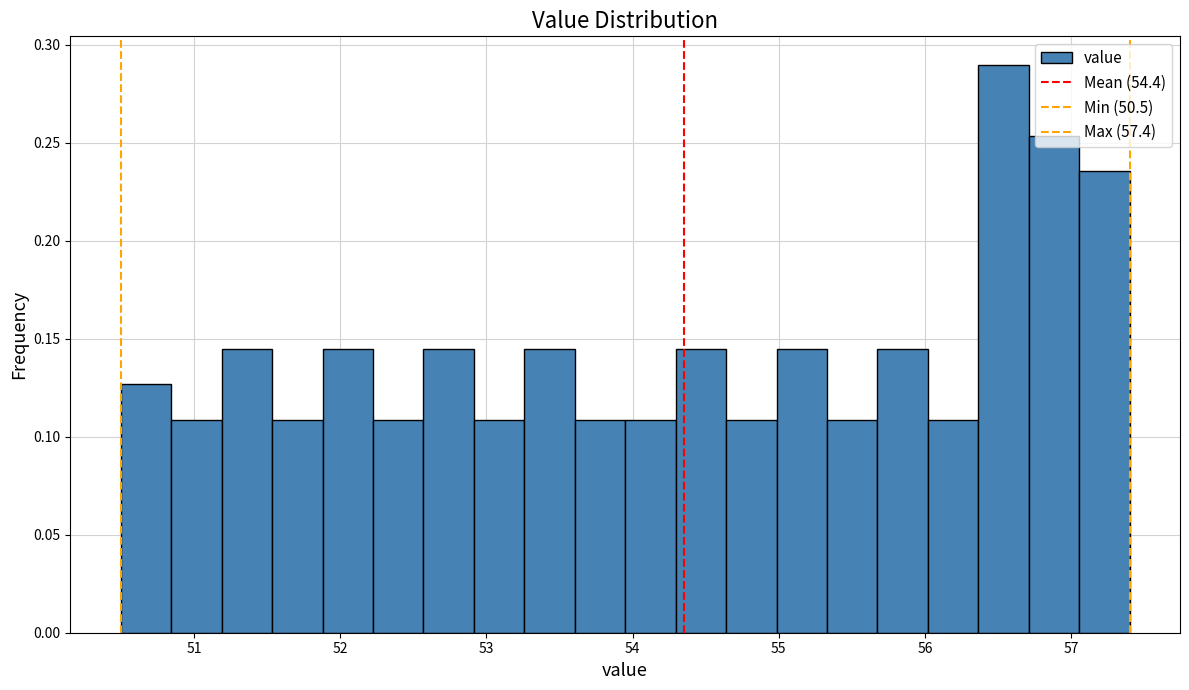

Read against the x-axis, roughly where is the centre of the tallest bar?

56.5